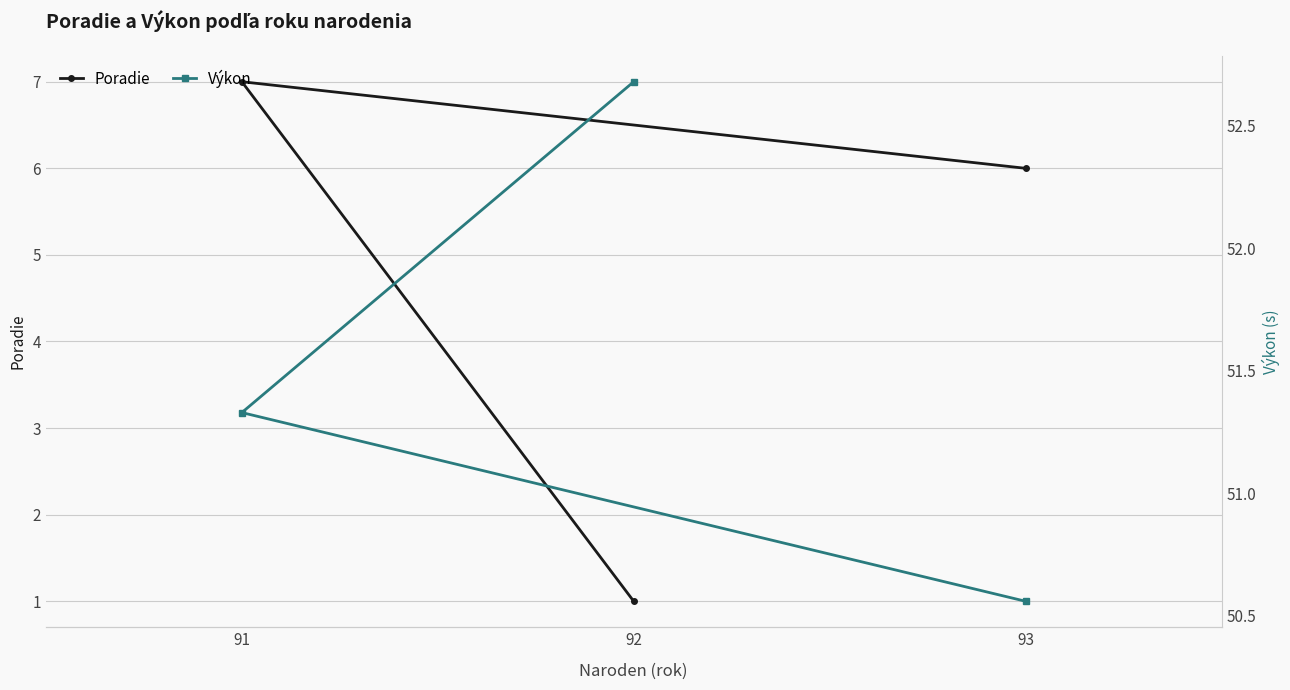

Reading left to right, what are all the values shown in this chart?

Poradie: 6.0	7.0	1.0
Výkon: 50.6	51.3	52.7